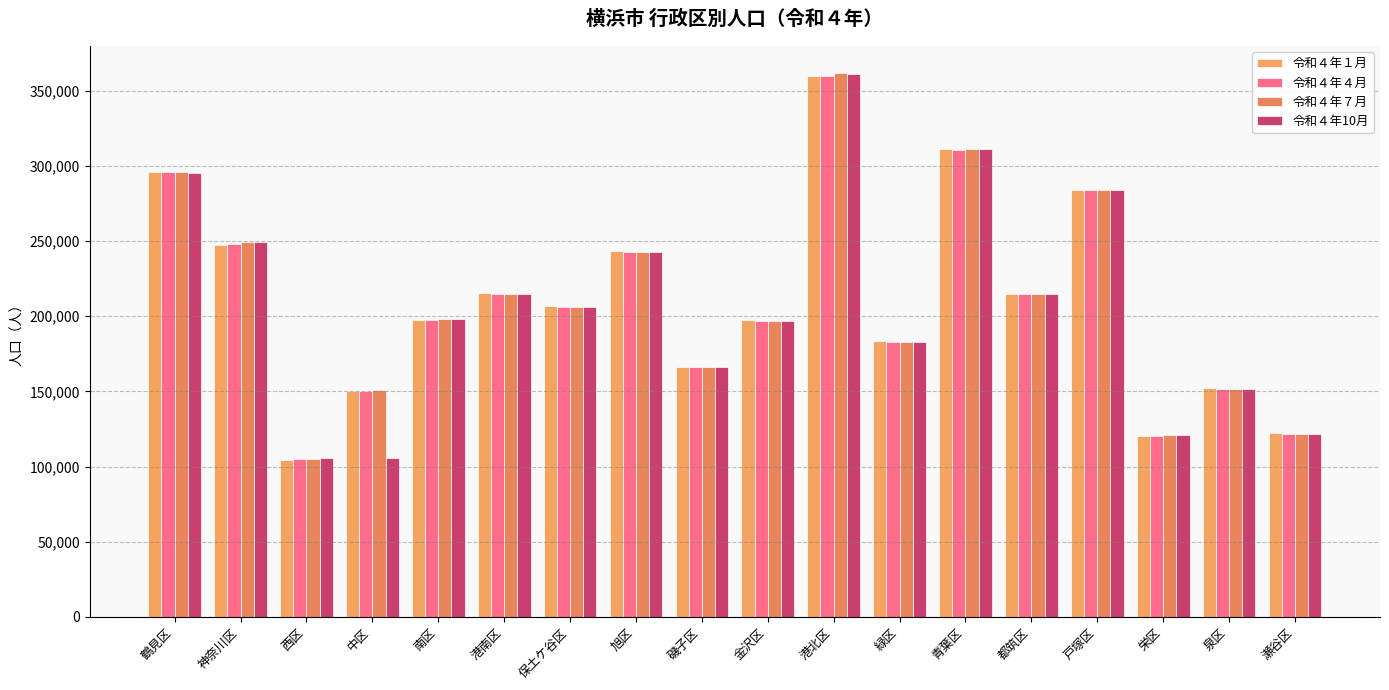

How many data points in 令和４年４月 are less than 206104?

9